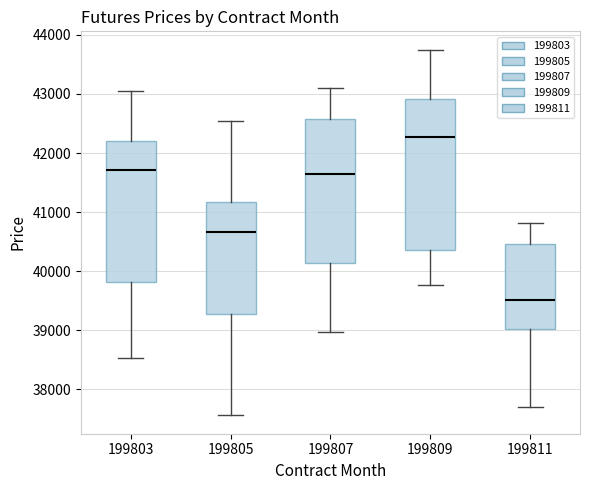

Reading left to right, transcribe this box plot: for each box, give where its median line is, the range the box spans, and where its two whiskers end, as read against the y-axis. The values are not printed on the chart, so give them approximately, as read against the axis.

199803: median 41700, box 39800 to 42200, whiskers 38500 to 43100
199805: median 40700, box 39300 to 41200, whiskers 37600 to 42600
199807: median 41600, box 40100 to 42600, whiskers 39000 to 43100
199809: median 42300, box 40400 to 42900, whiskers 39800 to 43800
199811: median 39500, box 39000 to 40500, whiskers 37700 to 40800